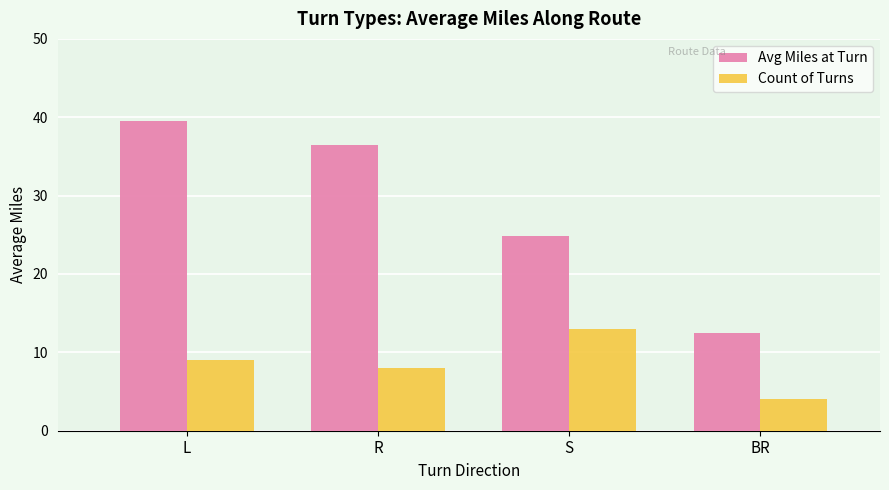

Which series changed the most between L and R?

Avg Miles at Turn